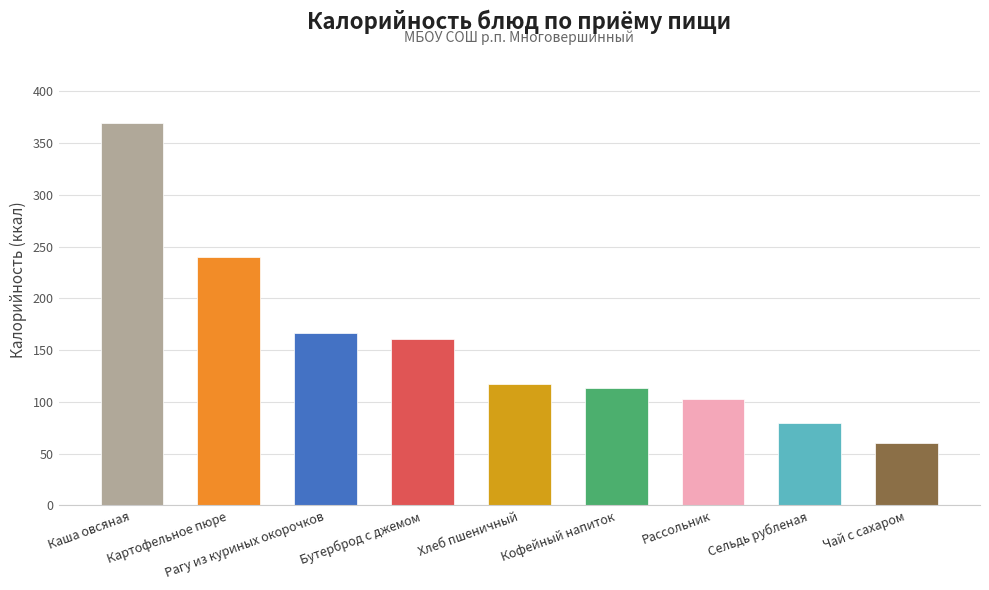

What is the value of the 5th bar from the left?

117.0